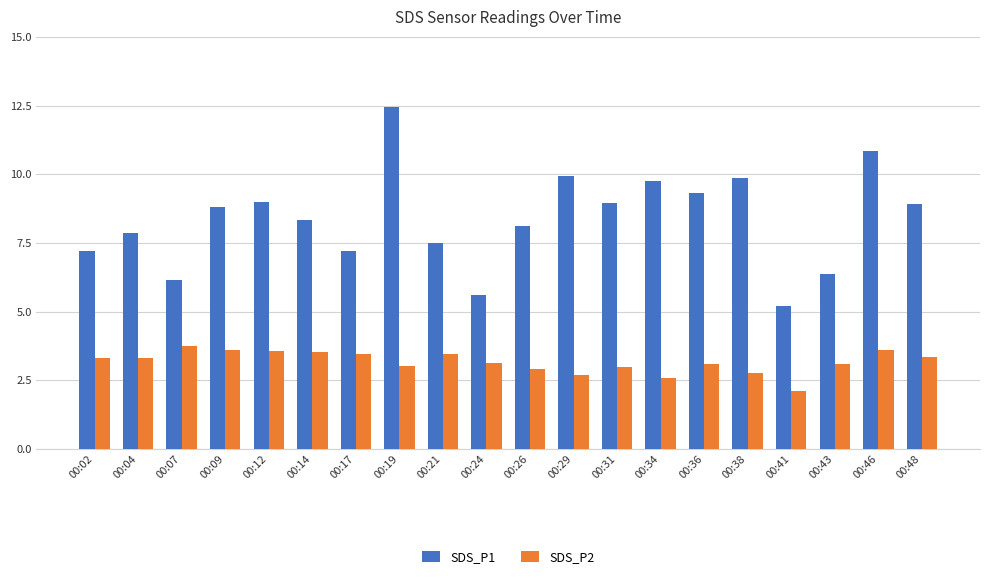

What are all the series names shown in the legend?

SDS_P1, SDS_P2